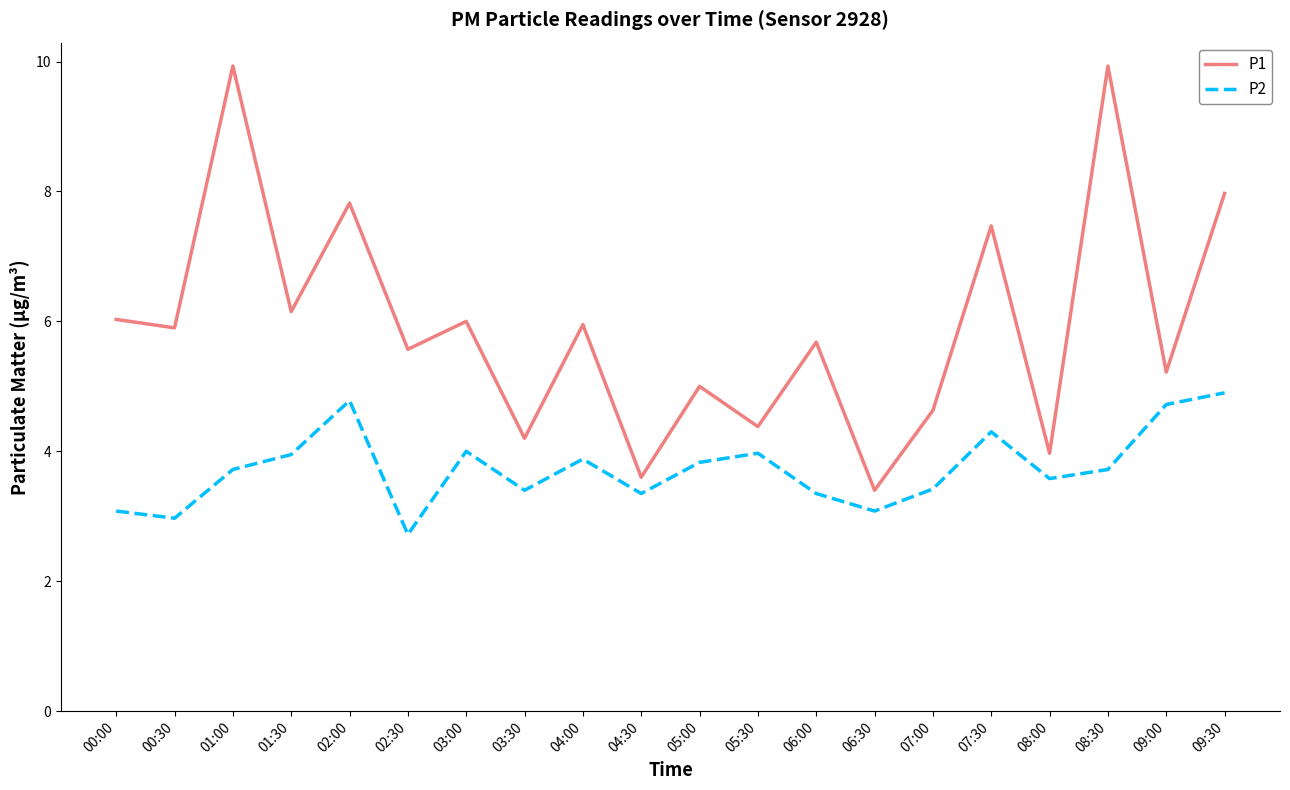

What is the maximum value for P2?

4.9